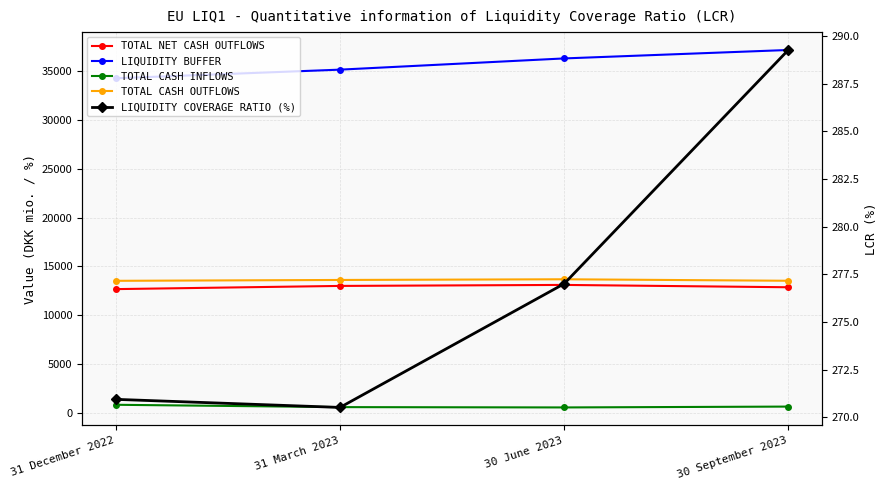

True or false: TOTAL CASH OUTFLOWS and LIQUIDITY COVERAGE RATIO (%) cross at least once.

False